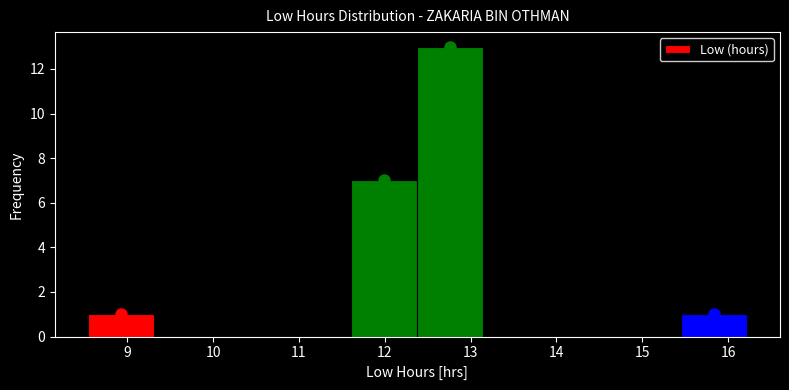

How tall is the bar that spans 15.5 to 16.2 on the x-axis? Neither the bar edges nor the heights are printed on the chart, so give them approximately, as read against the axes.

1